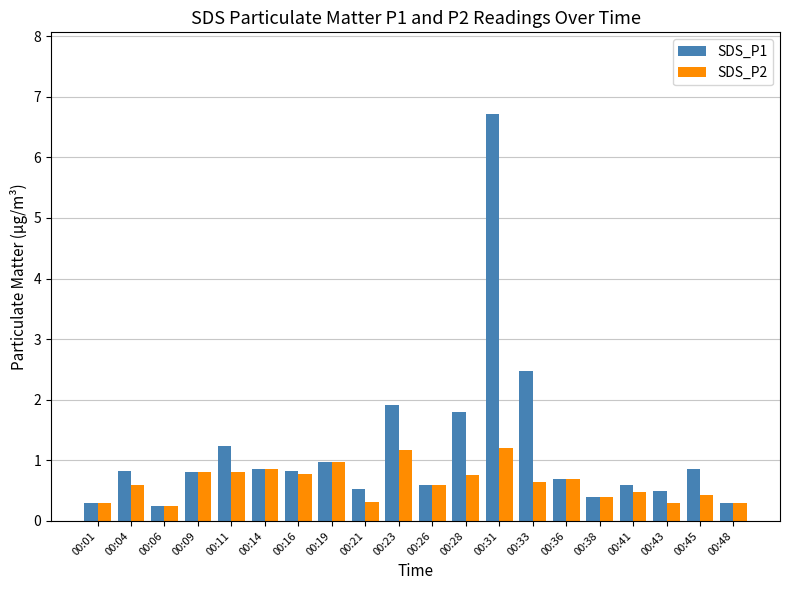

What is the sum of all SDS_P2 values?

12.6